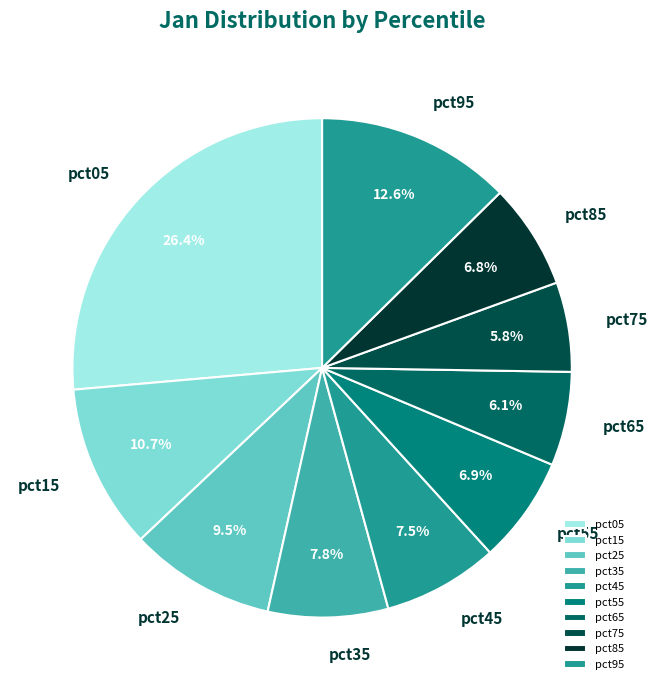

Count the number of slices in the pie.

10